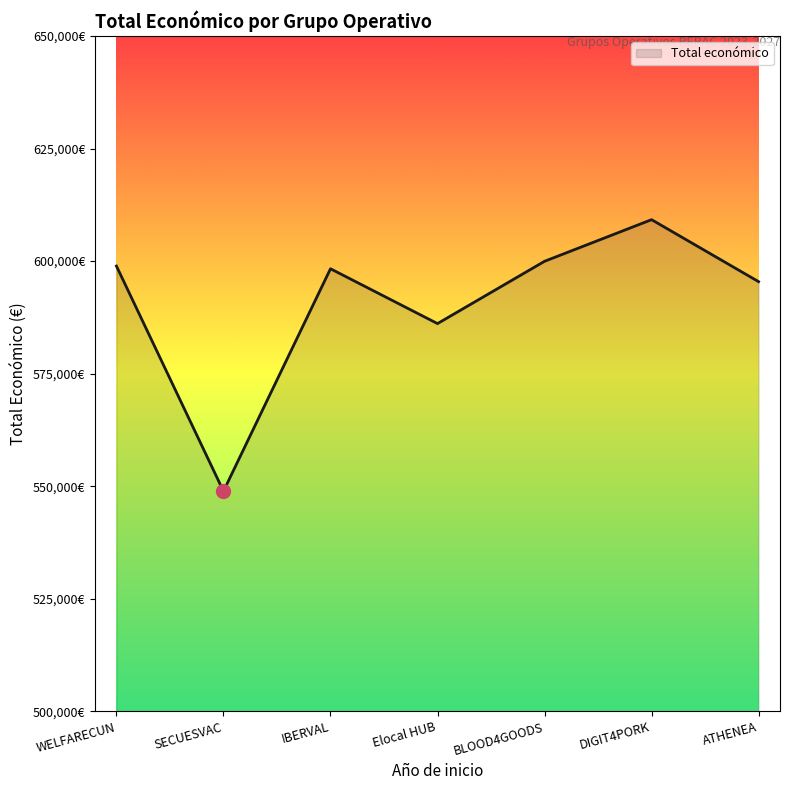

The value at SECUESVAC is 548889. True or false?

True